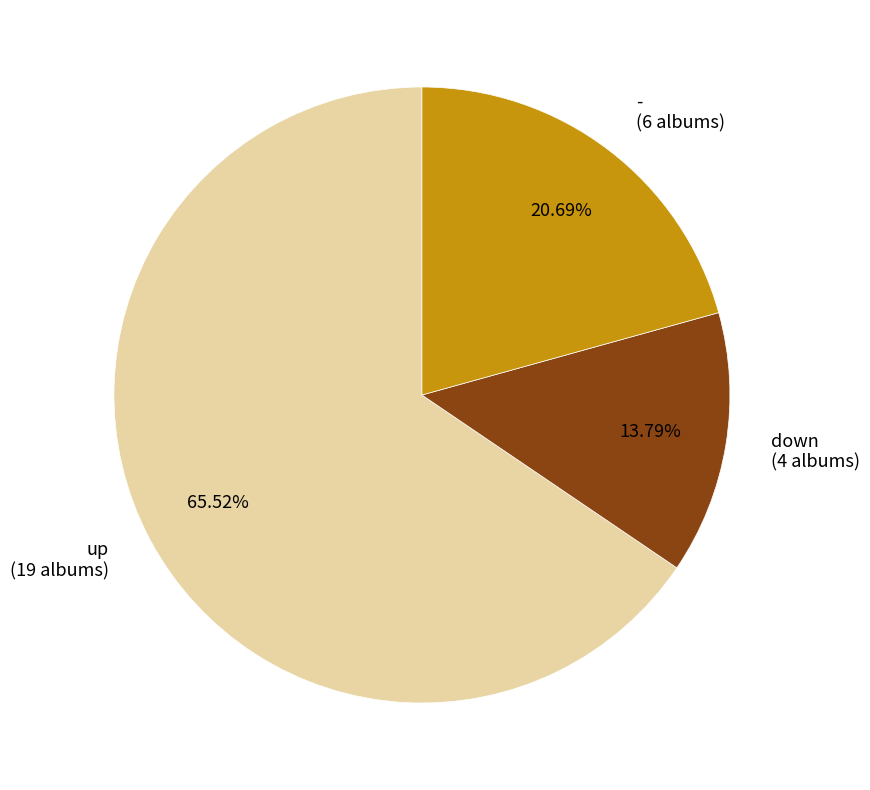

Approximately how many times larger is the value at down compared to -?

0.7